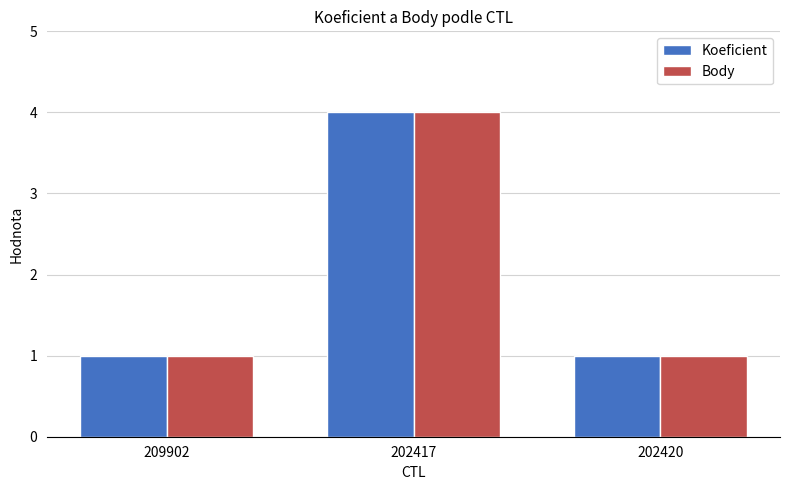

True or false: Body has a value of 4 at 202417.

True